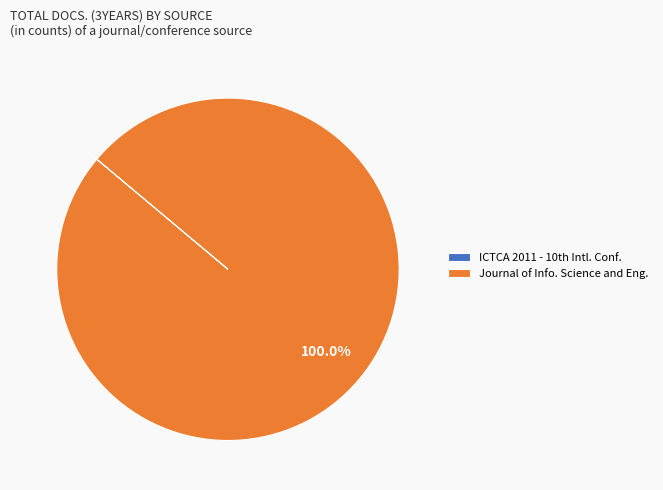

Is there a majority slice in this chart?

Yes